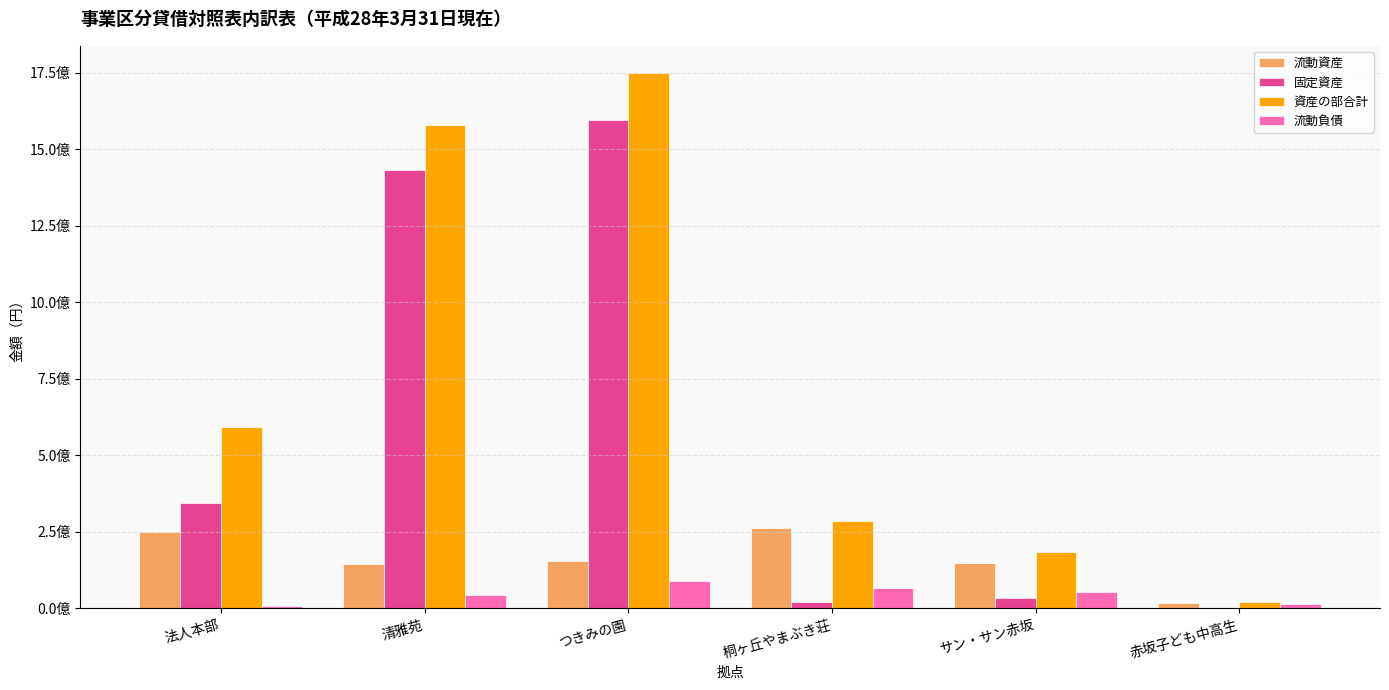

What is the spread (max minus min) of values at つきみの園?

1661884218